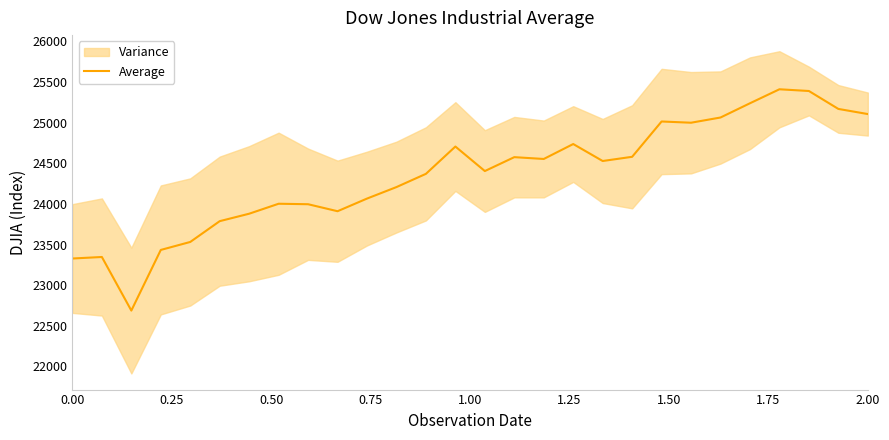

How many data points are less than 24528?

14